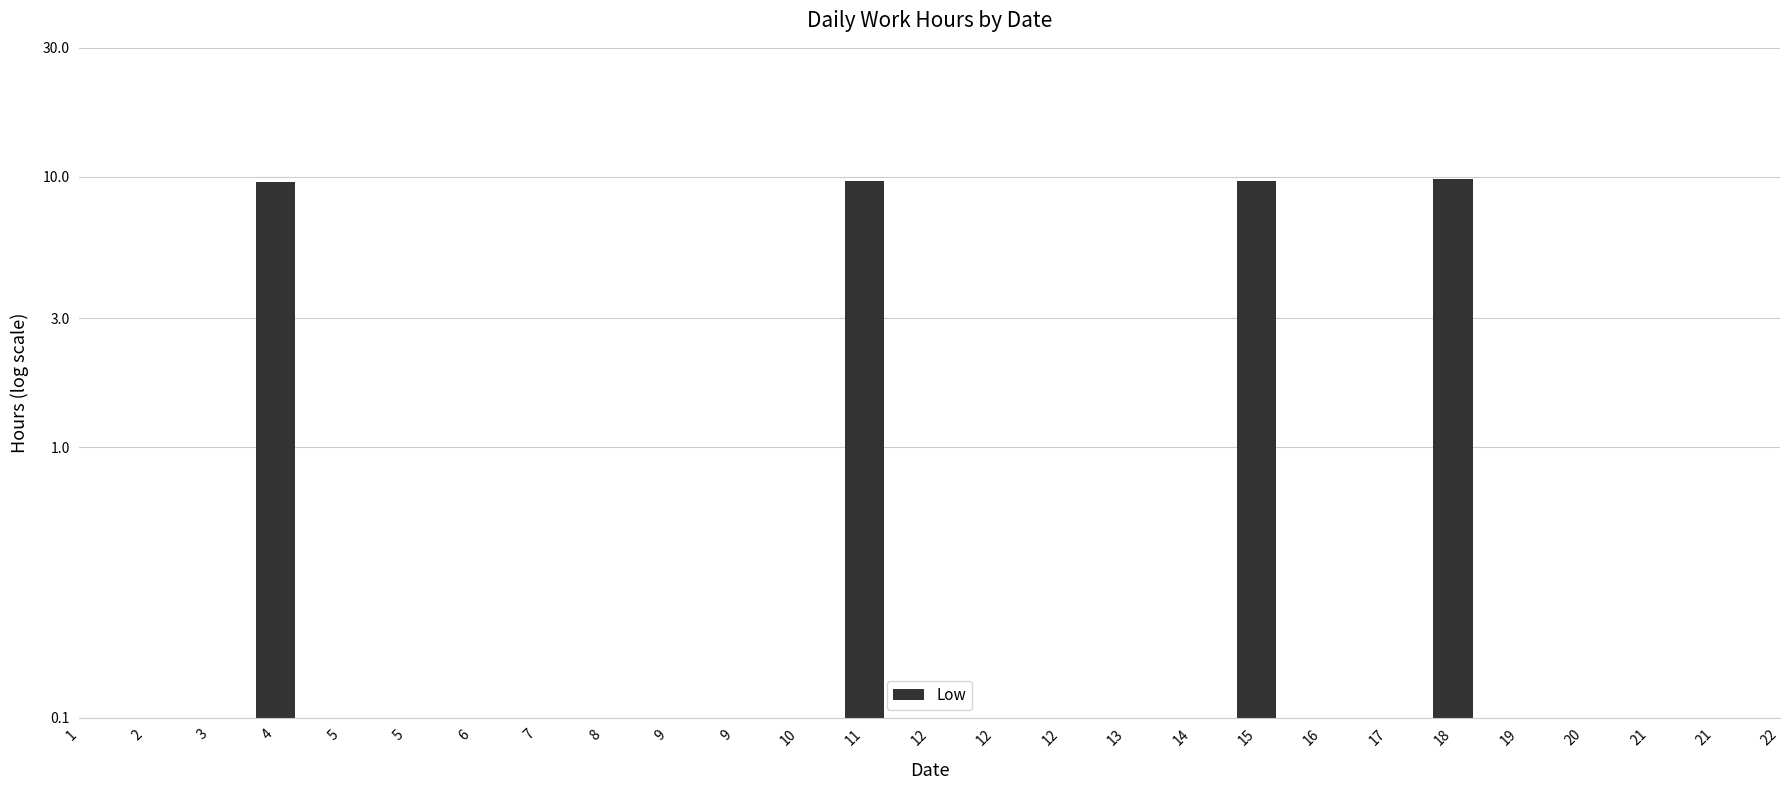

List the labels in order of value, smallest first.

1, 2, 3, 4, 5, 5, 6, 7, 8, 9, 9, 10, 11, 12, 12, 12, 13, 14, 15, 16, 17, 18, 19, 20, 21, 21, 22